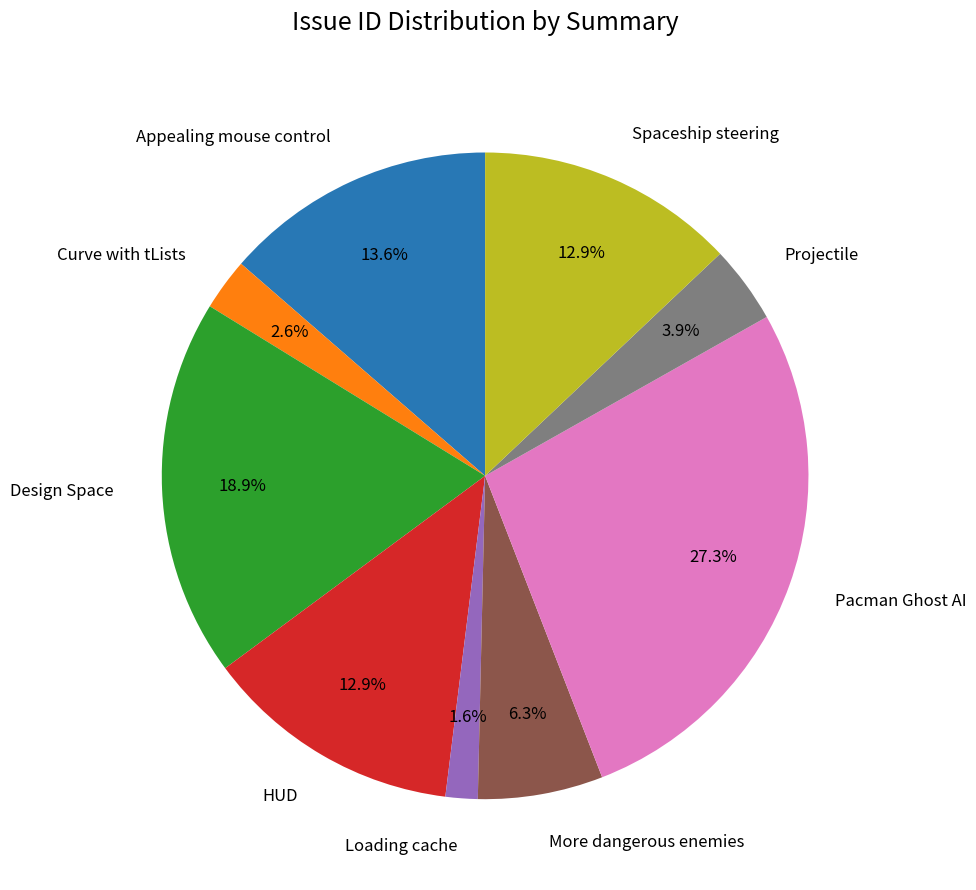

How many segments does this pie chart have?

9